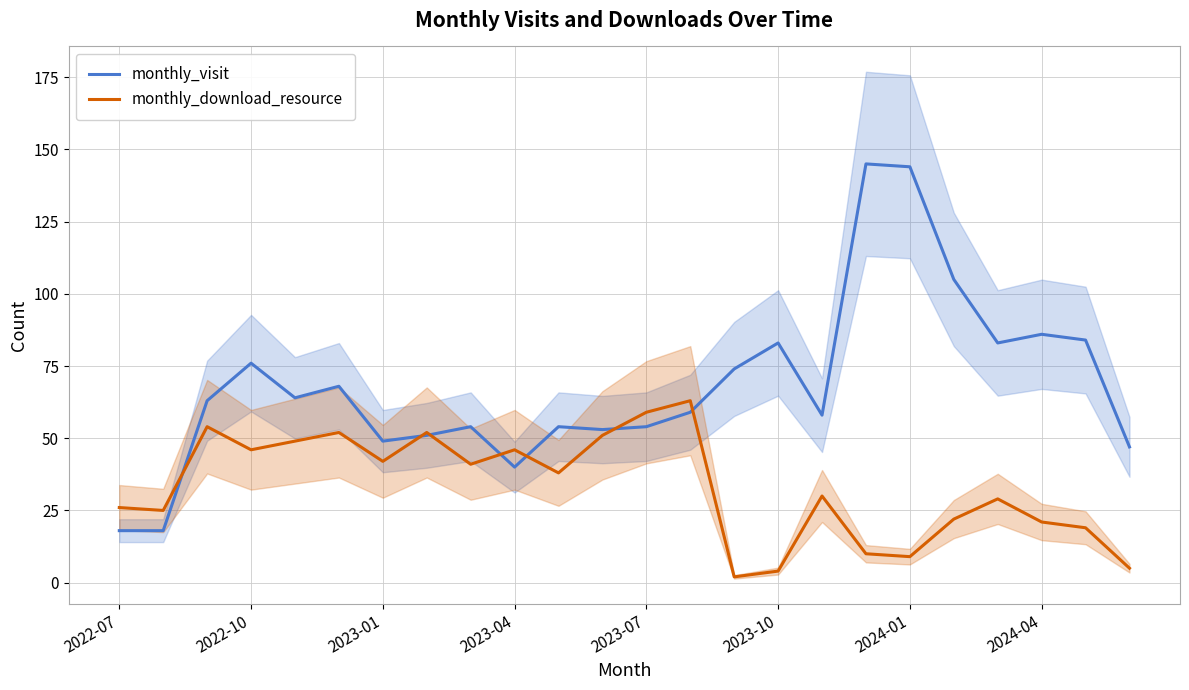

Is it true that monthly_download_resource equals 51 at 11?

True